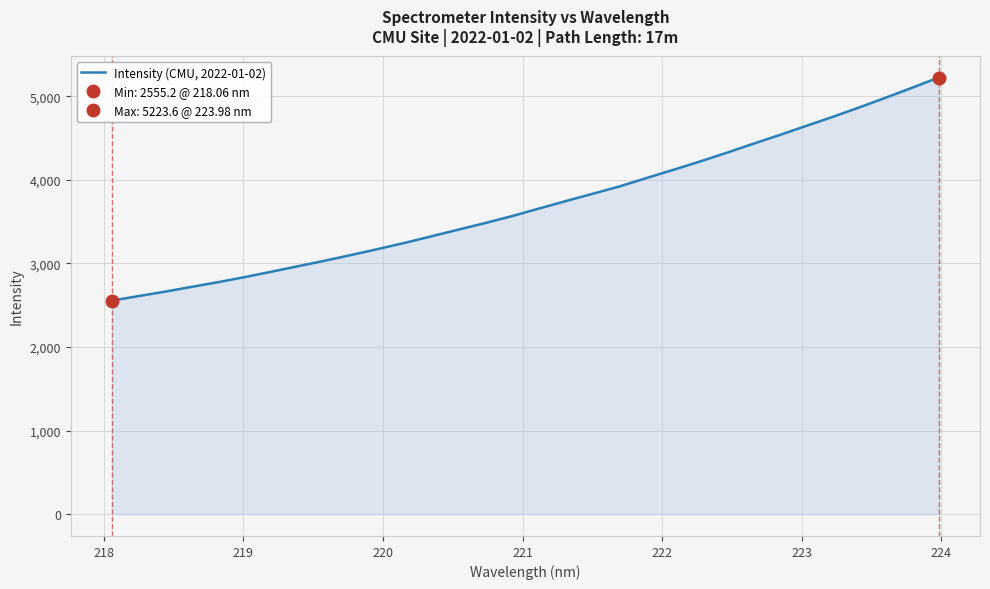

How many values are below 3655?

16